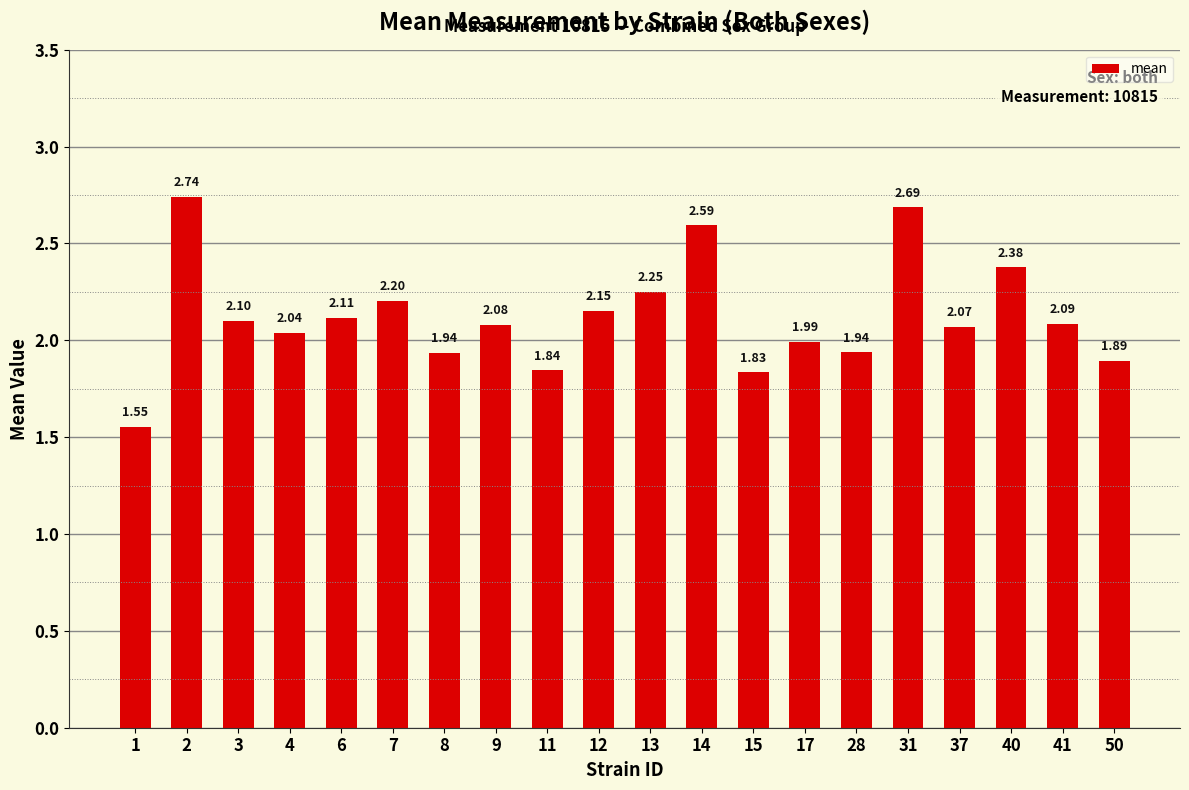

How many bars are there in total?

20